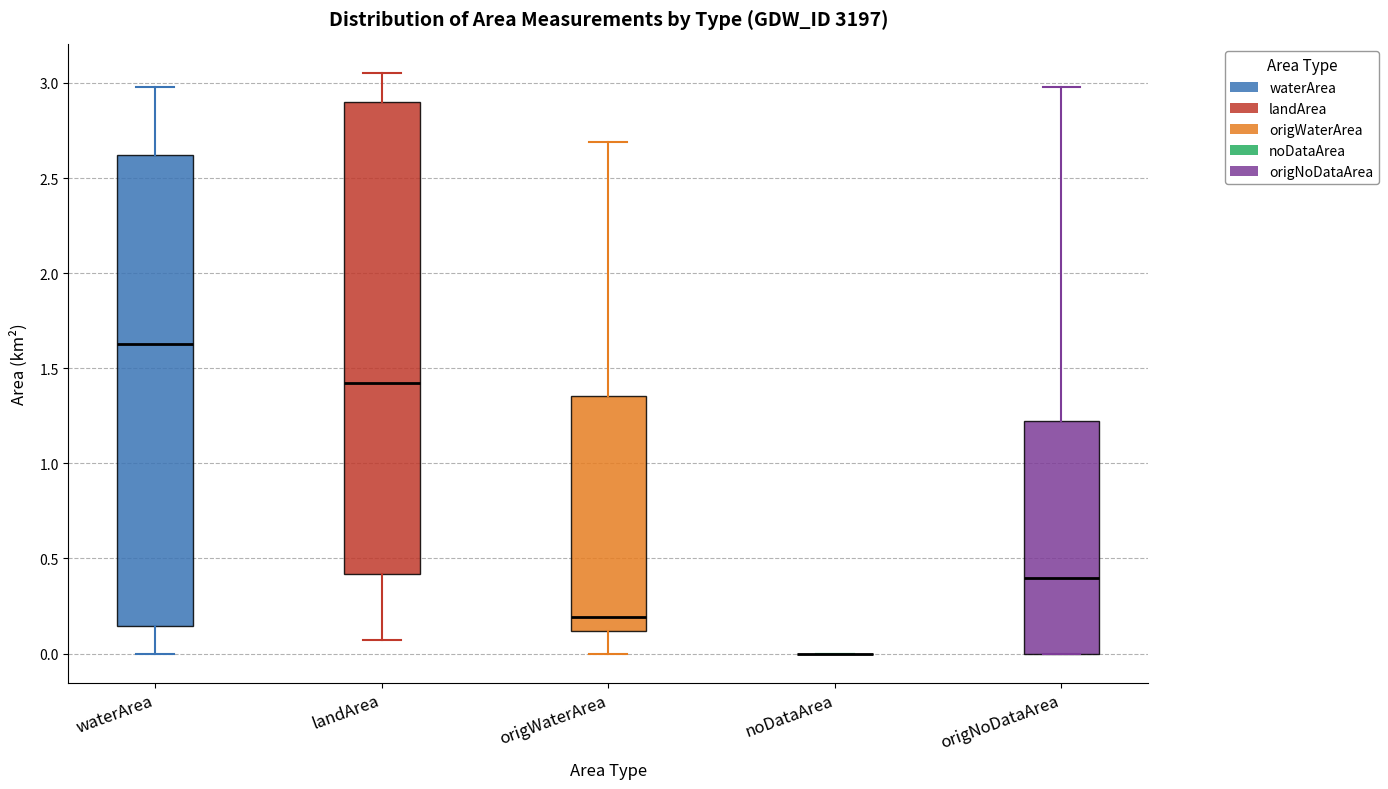

Reading left to right, read every box against the y-axis: the position of its median line, the range the box covers, and the ends of its whiskers. The values are not printed on the chart, so give them approximately, as read against the axis.

waterArea: median 1.65, box 0.15 to 2.60, whiskers 0.00 to 3.00
landArea: median 1.40, box 0.40 to 2.90, whiskers 0.05 to 3.05
origWaterArea: median 0.20, box 0.10 to 1.35, whiskers 0.00 to 2.70
noDataArea: box collapsed to a line at 0.00, whiskers 0.00 to 0.00
origNoDataArea: median 0.40, box 0.00 to 1.25, whiskers 0.00 to 3.00